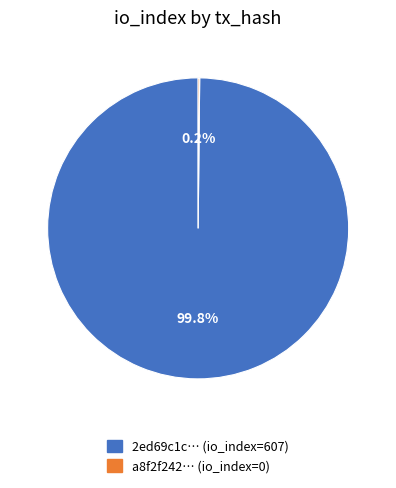

Does any single category account for the majority?

Yes